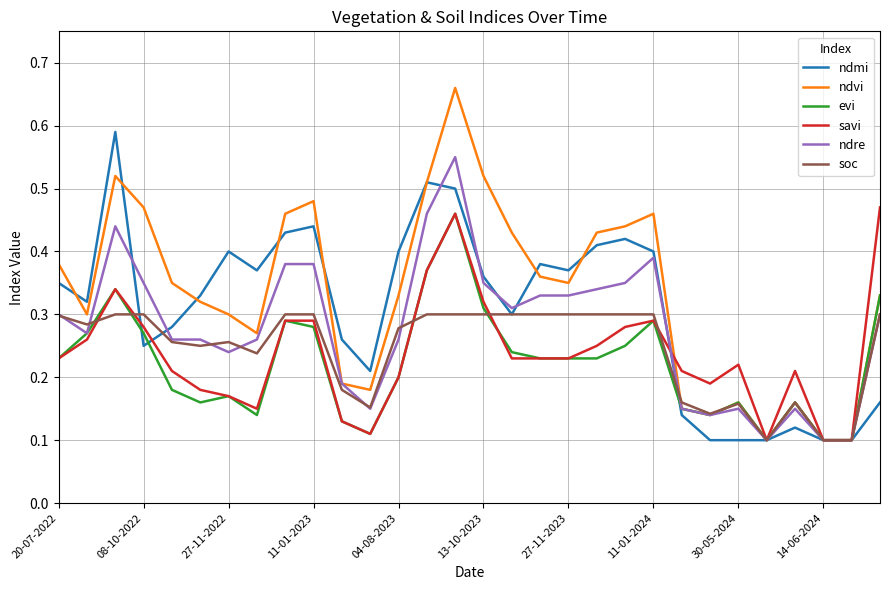

Which series has the largest range (max minus min)?

ndvi